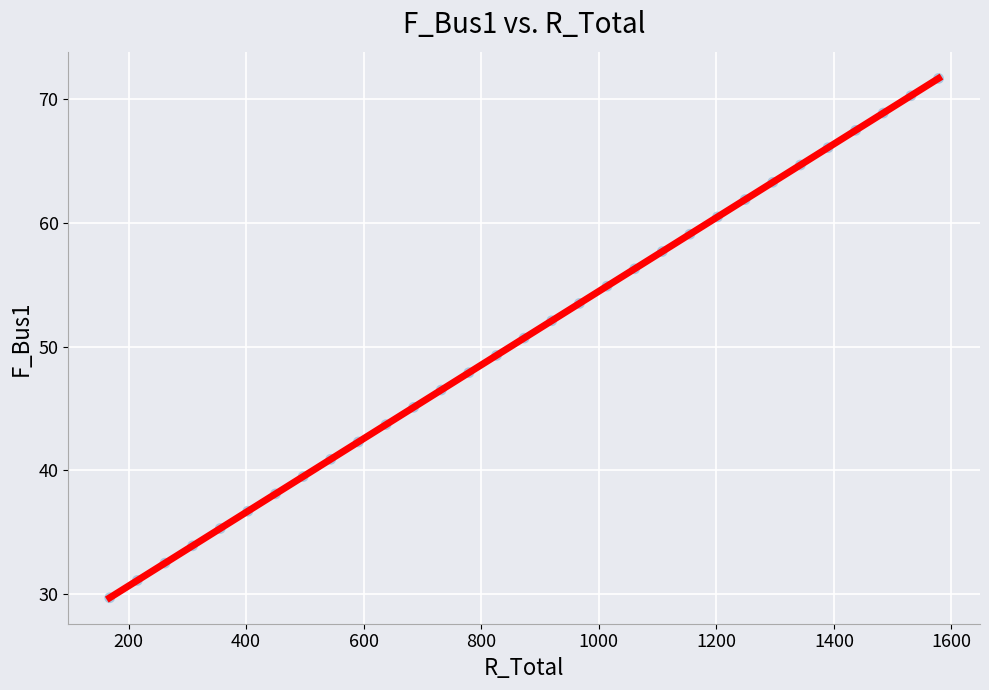

What is the range of Y values (max minus min)?

42.0